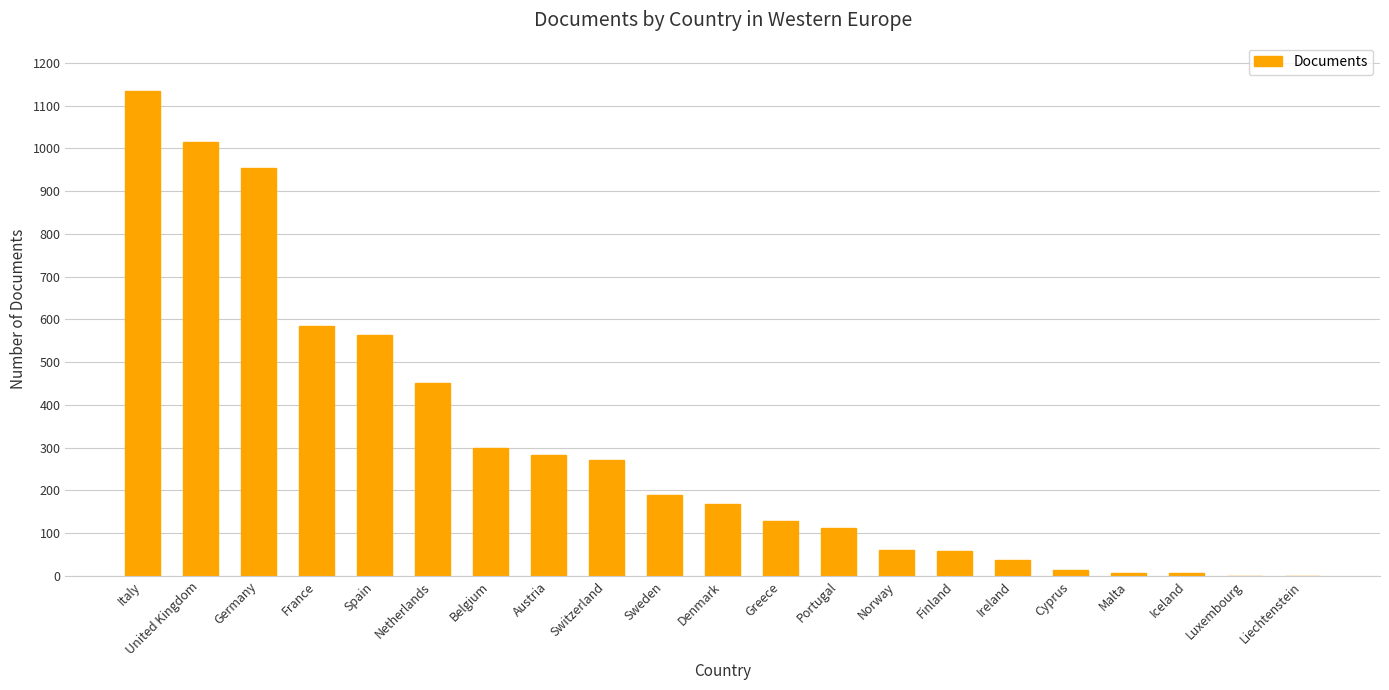

What is the change in value from Switzerland to Luxembourg?

-271